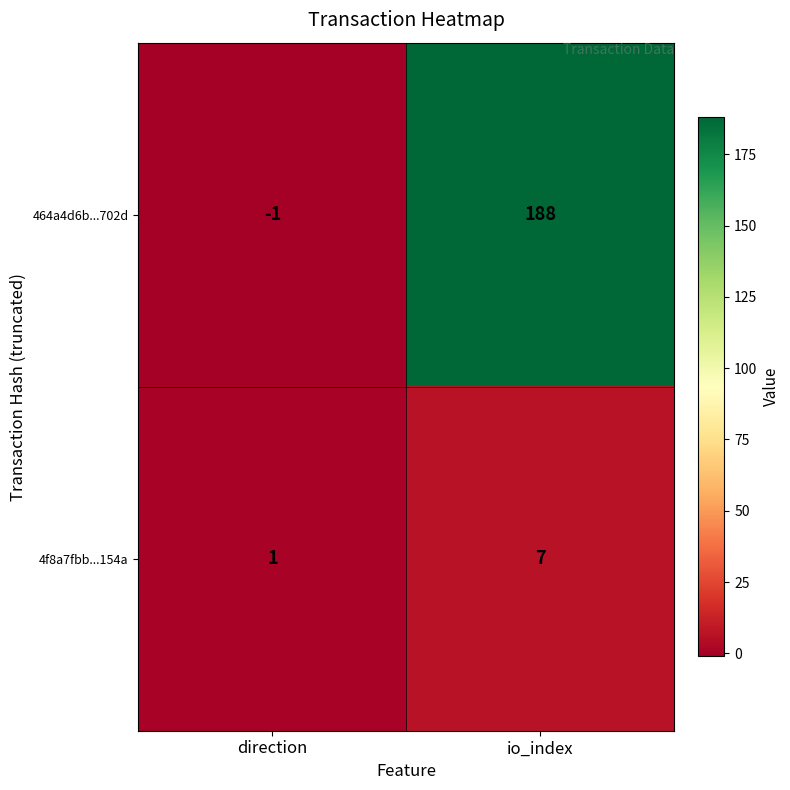

Reading left to right, list all the values displayed in this chart.

464a4d6b...702d: -1	188
4f8a7fbb...154a: 1	7